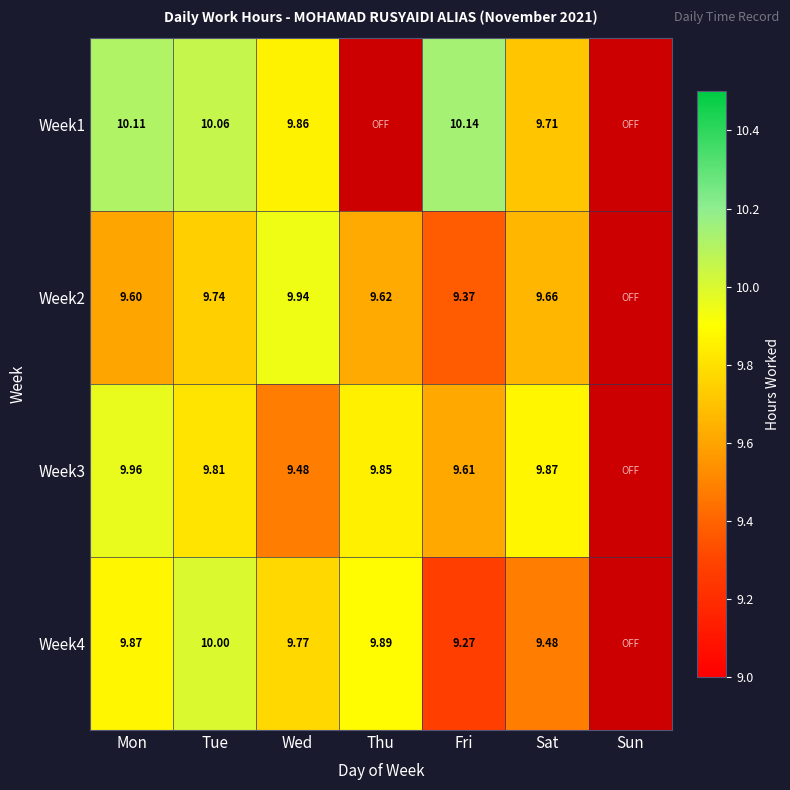

Between Wed and Tue, which is larger?

Tue